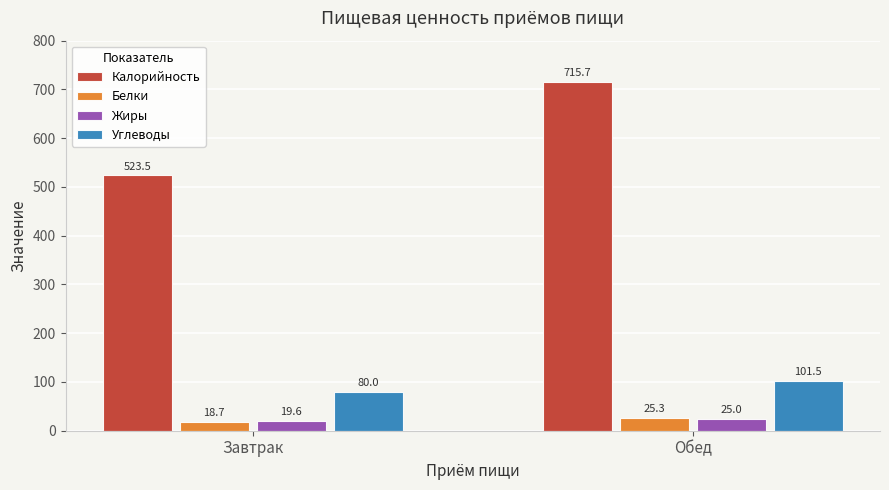

What are all the series names shown in the legend?

Калорийность, Белки, Жиры, Углеводы